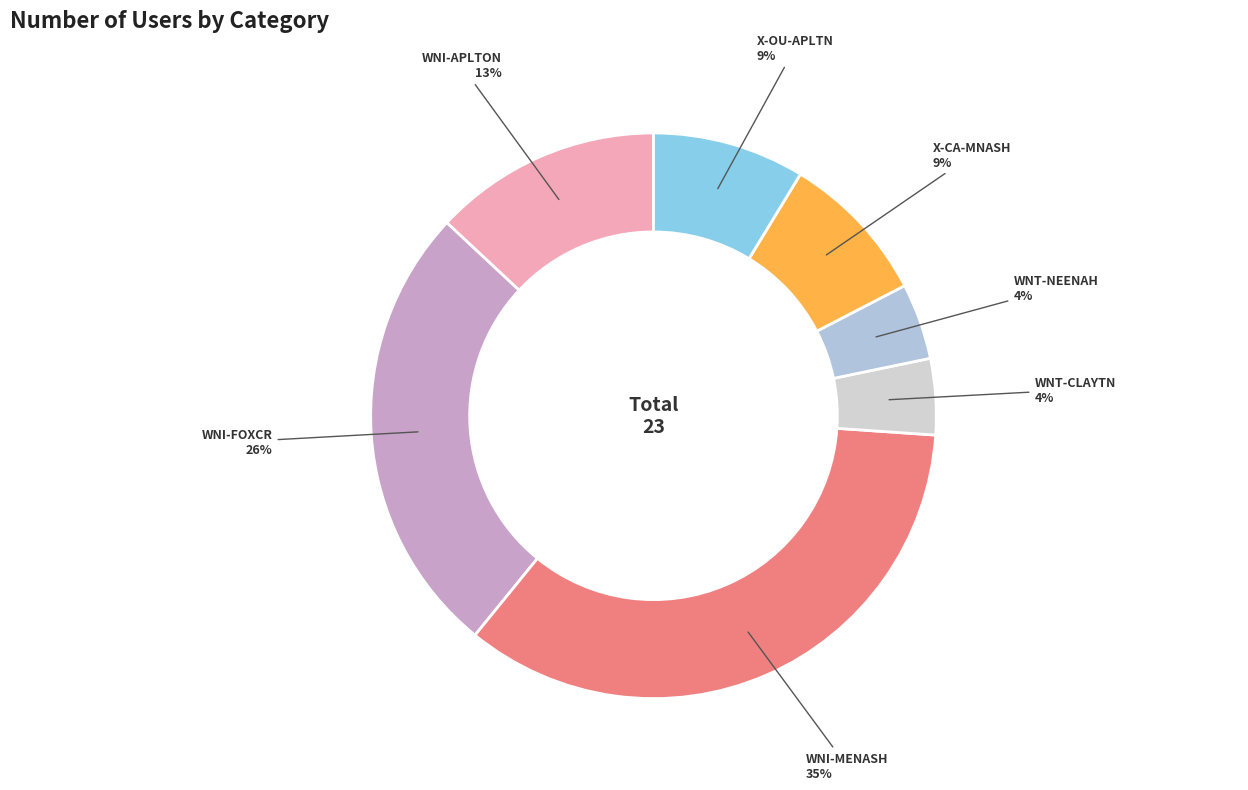

Count the number of slices in the pie.

7